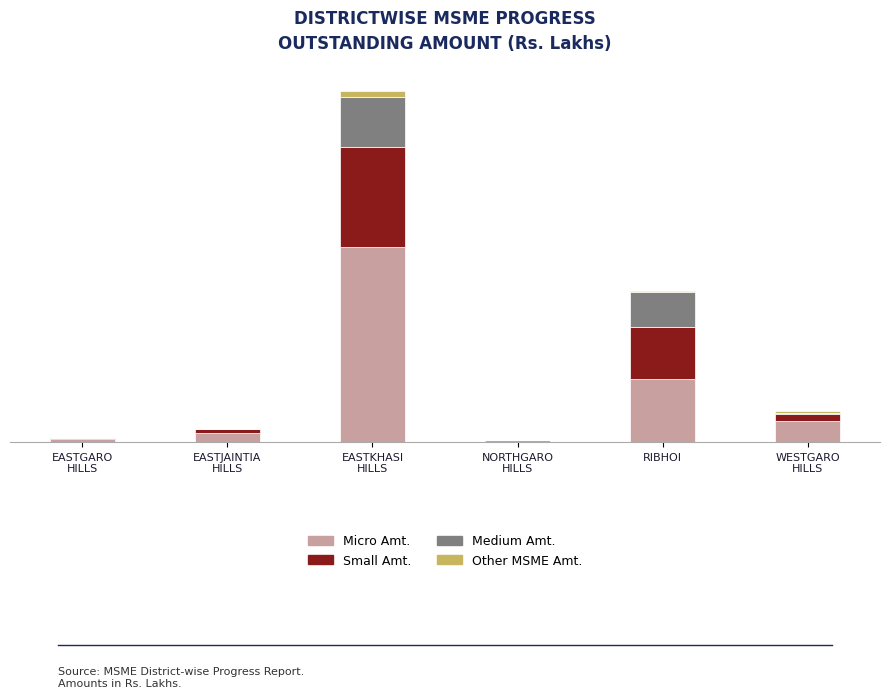

What are all the series names shown in the legend?

Micro Amt., Small Amt., Medium Amt., Other MSME Amt.